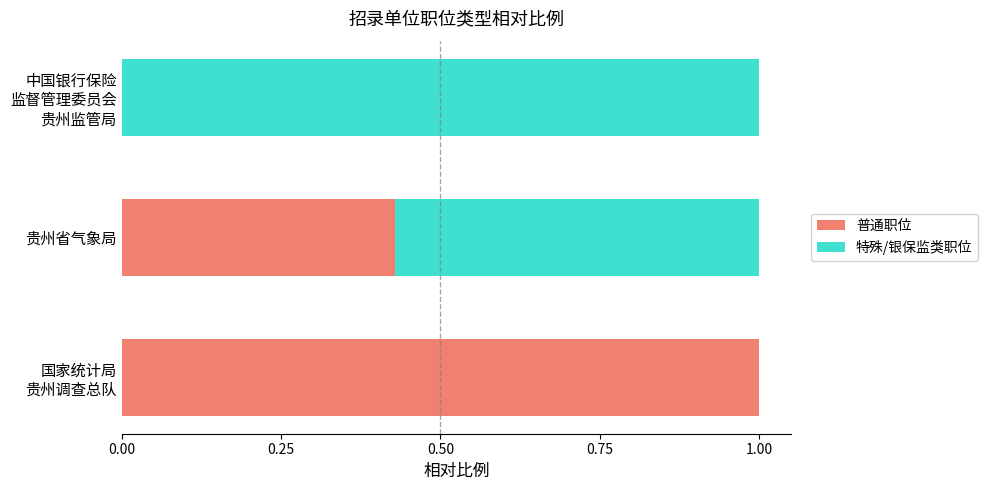

What is the sum of all 普通职位 values?

1.4